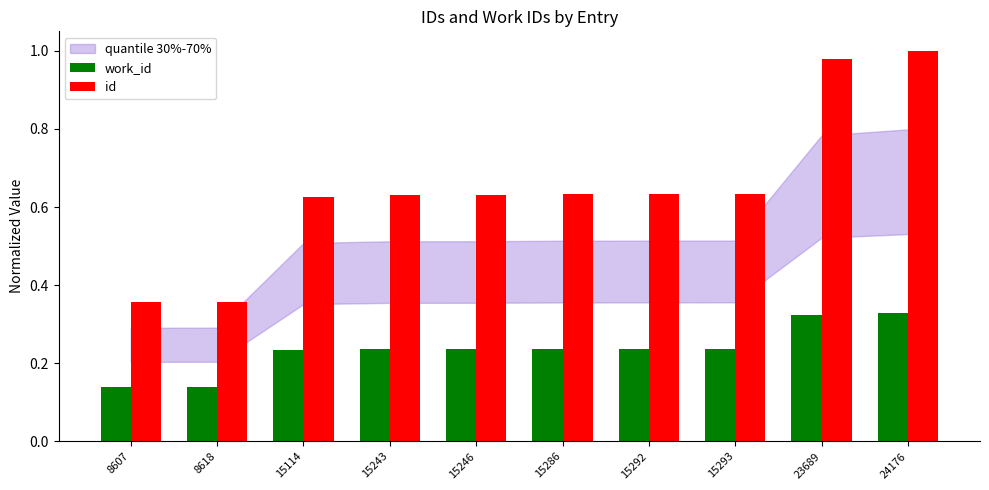

What is the sum of all id values?

6.5